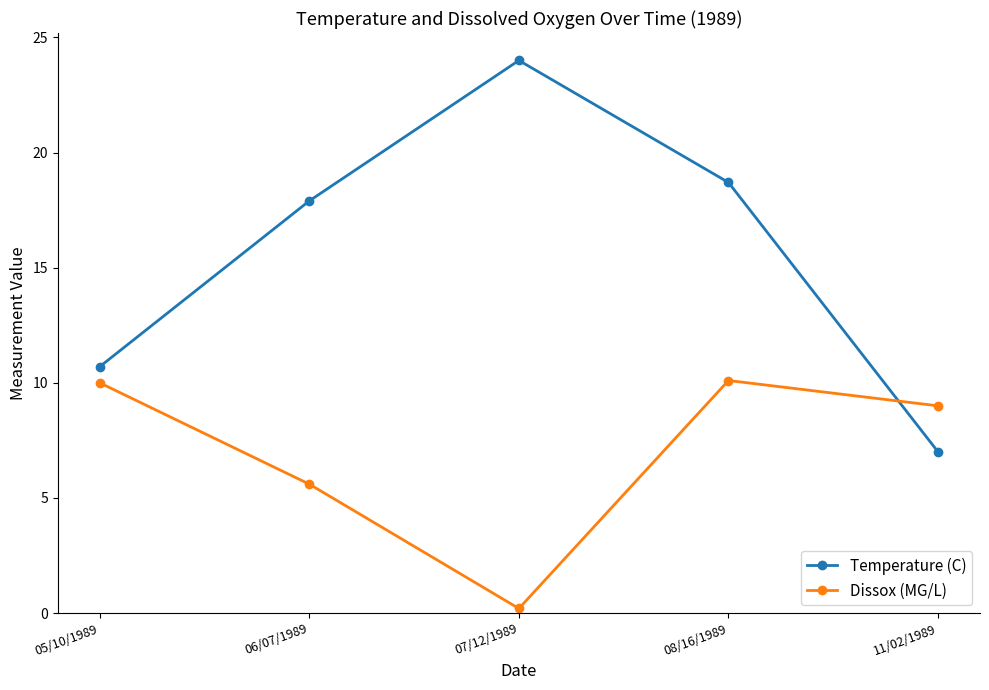

Which series has the largest range (max minus min)?

Temperature (C)